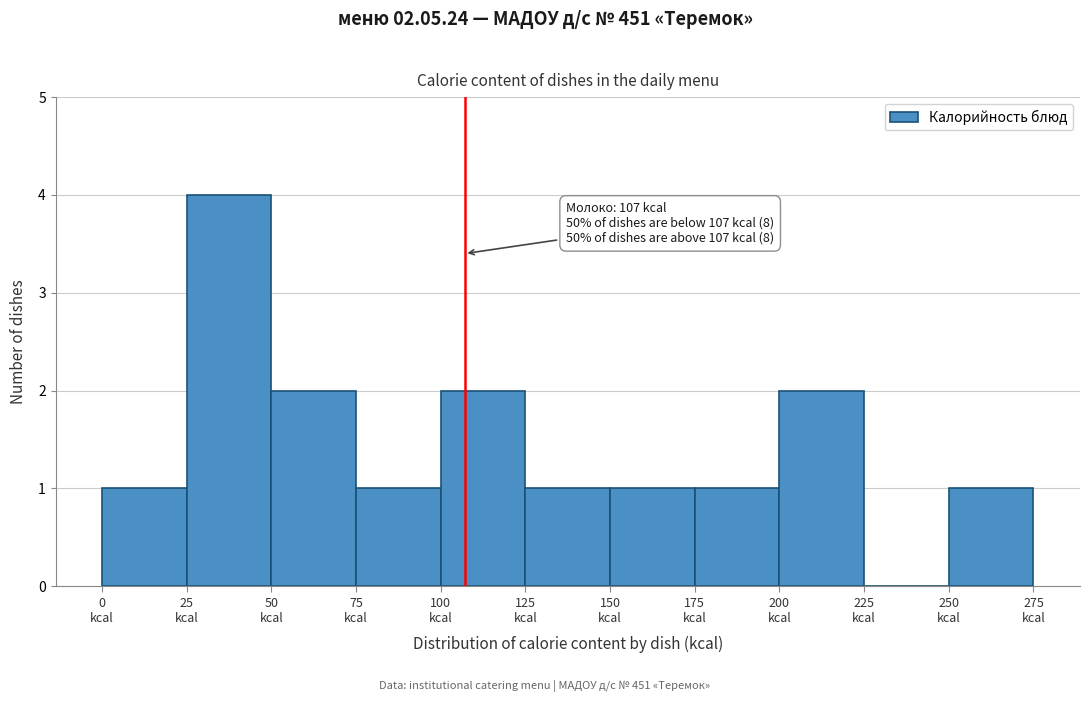

Over which range of the x-axis is the bar tallest?

25 to 50